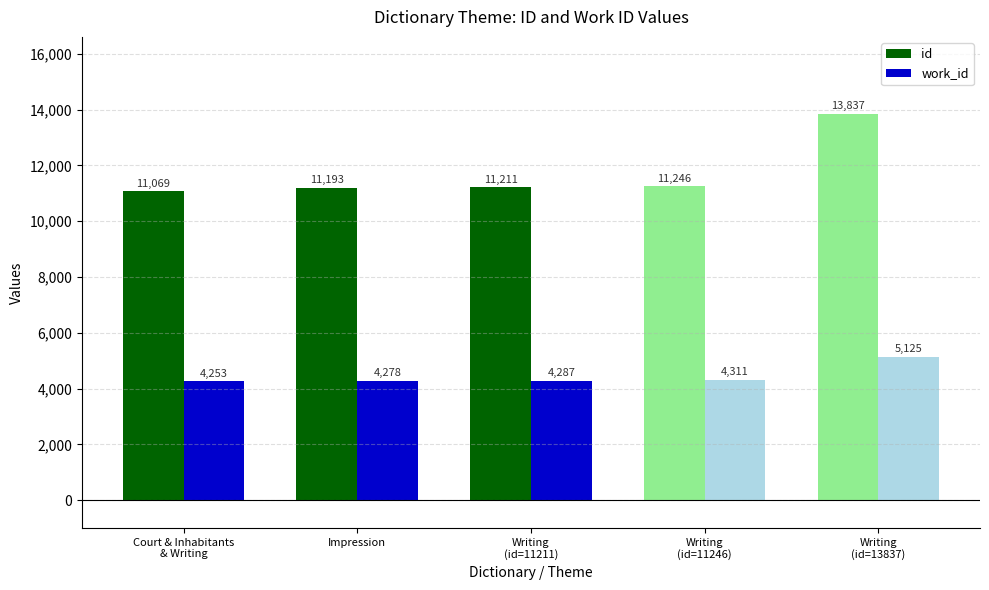

Which series has the largest total across all categories?

id